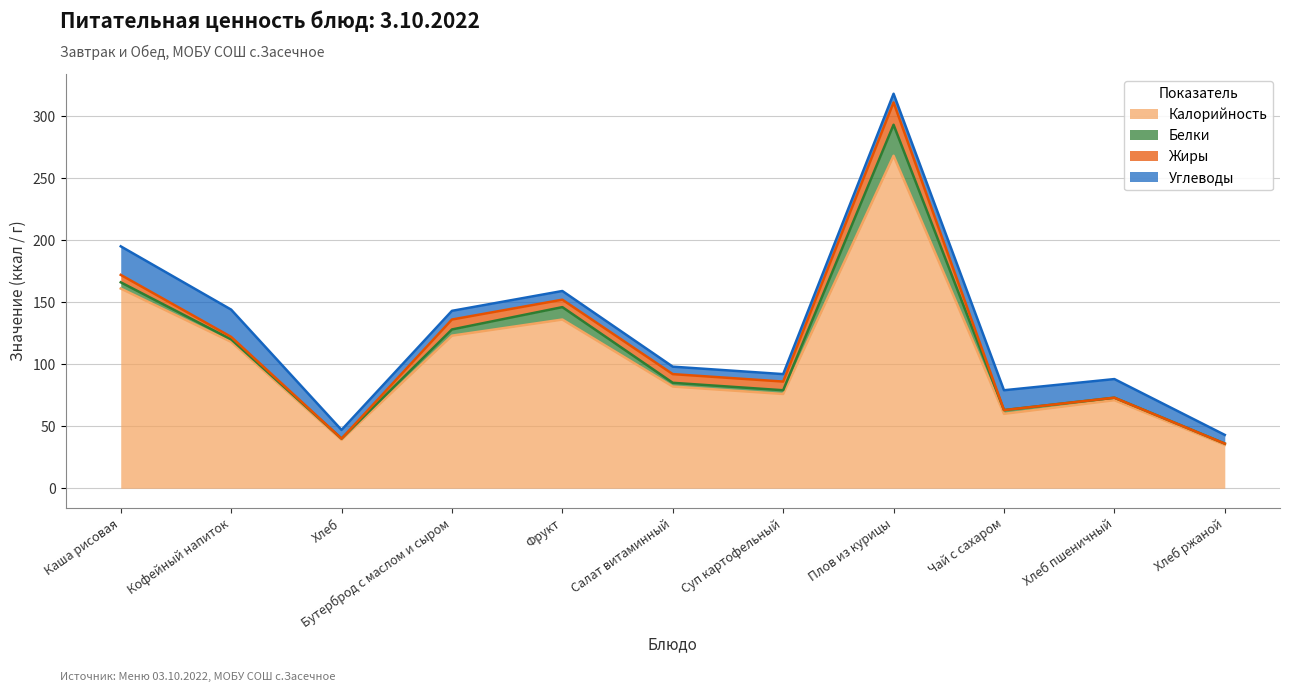

Which series has the largest total across all categories?

Калорийность